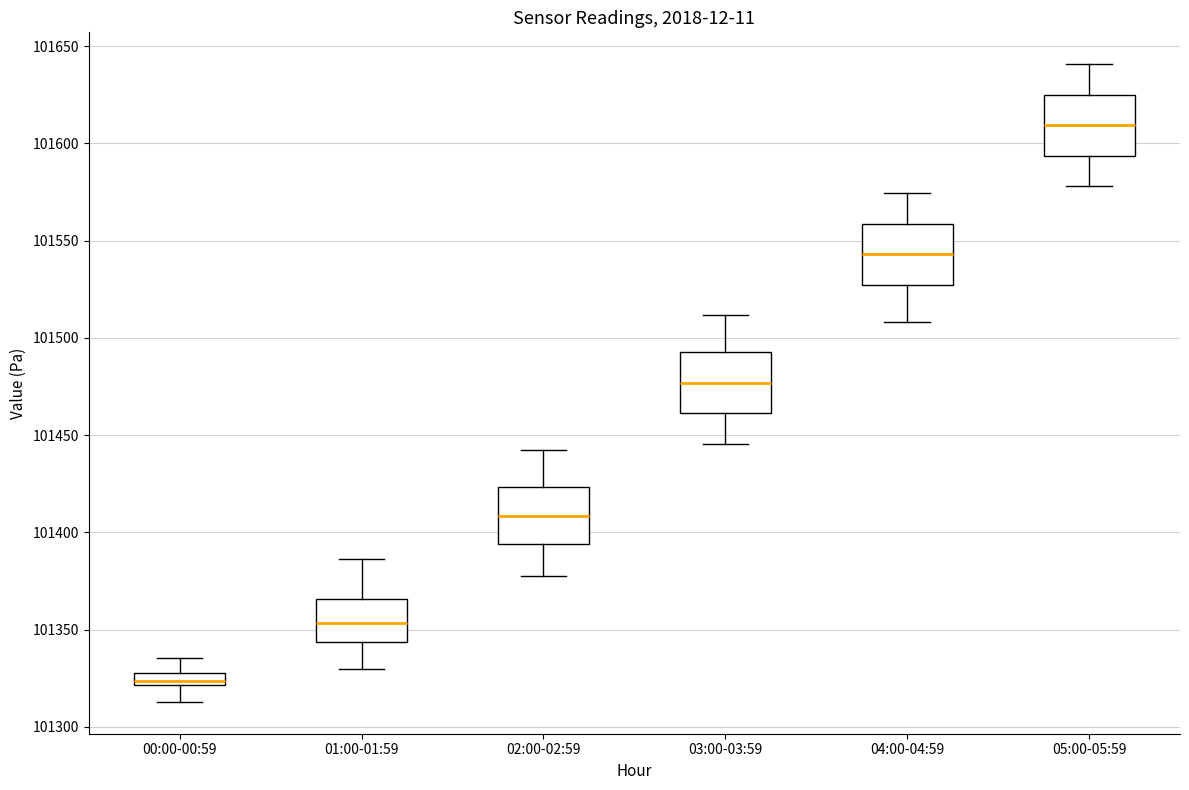

Which box has the lowest median line?

00:00-00:59